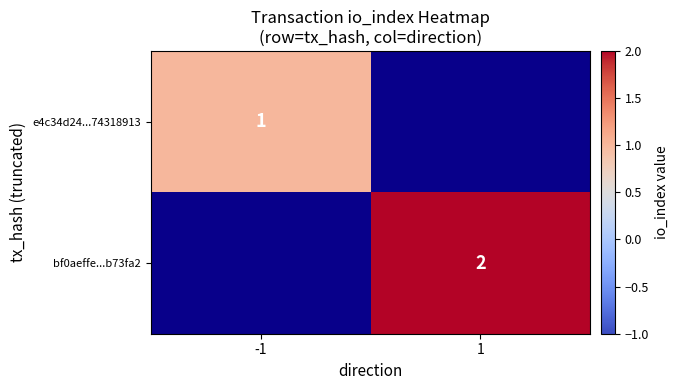

Which has a higher value, 1 or -1?

-1